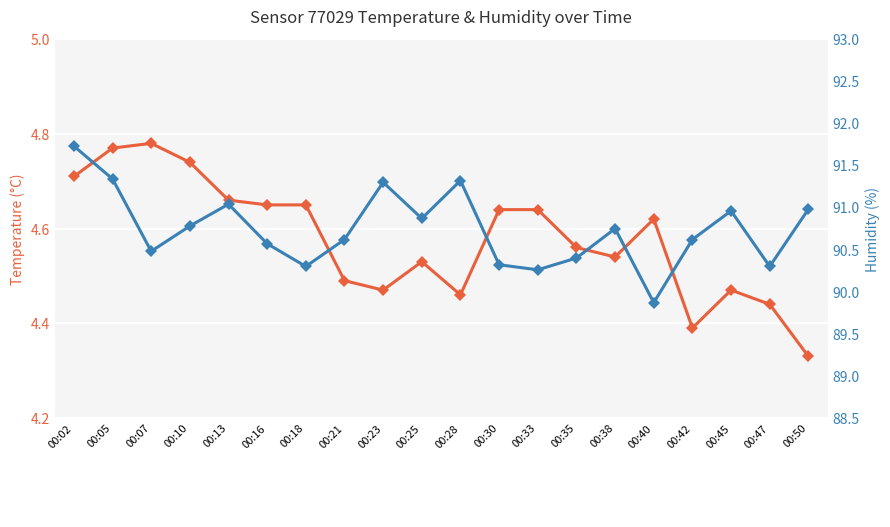

At which label is Humidity closest to 90?

00:40